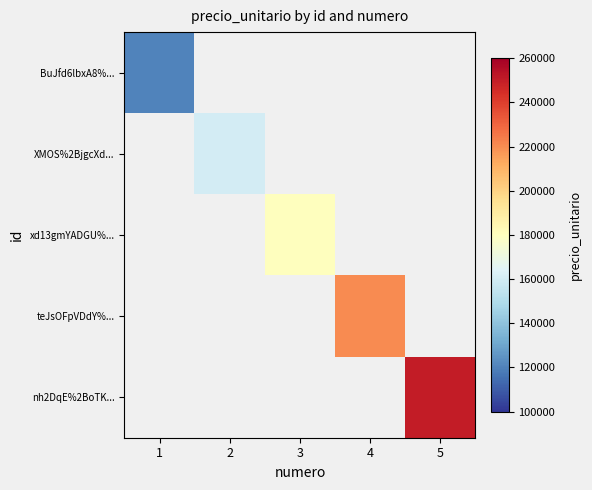

What is the greatest value displayed?

250000.0